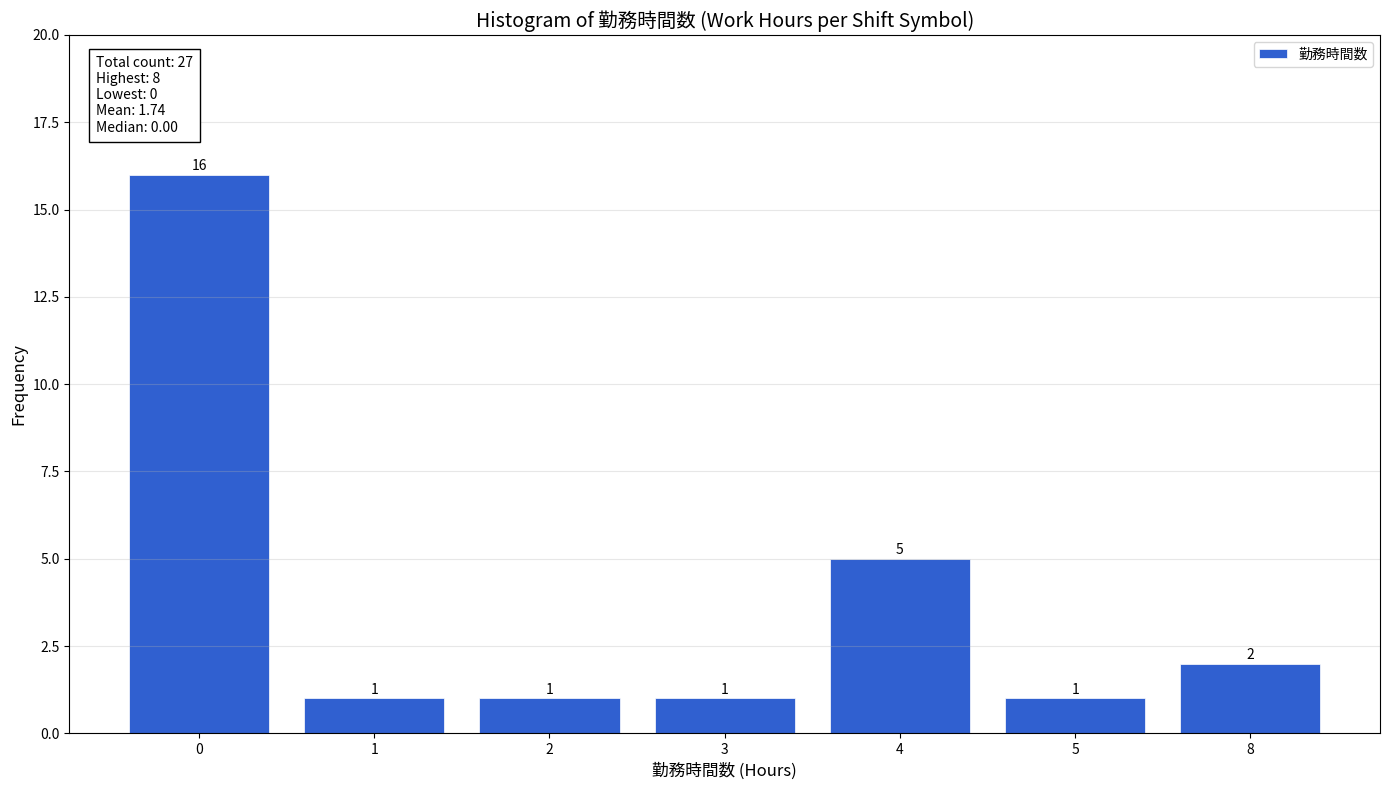

Reading right to left, what are all the values shown in this chart?

2	1	5	1	1	1	16